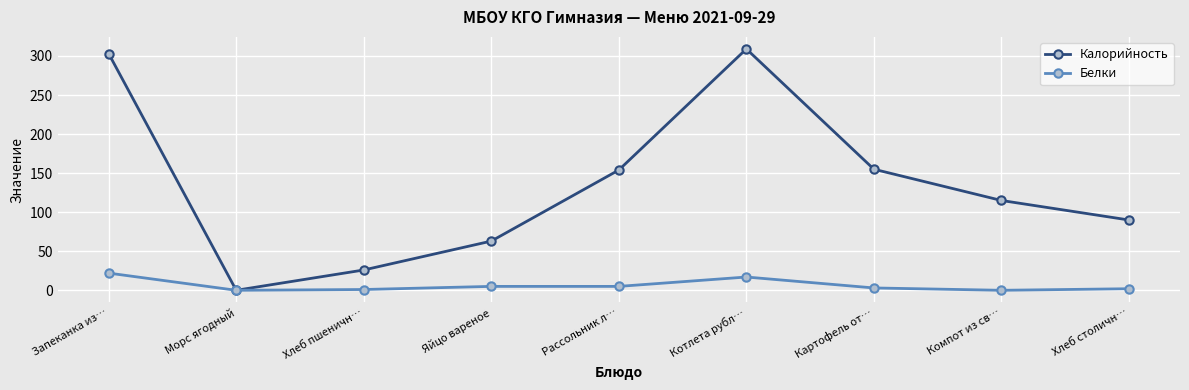

How many lines are shown in the chart?

2